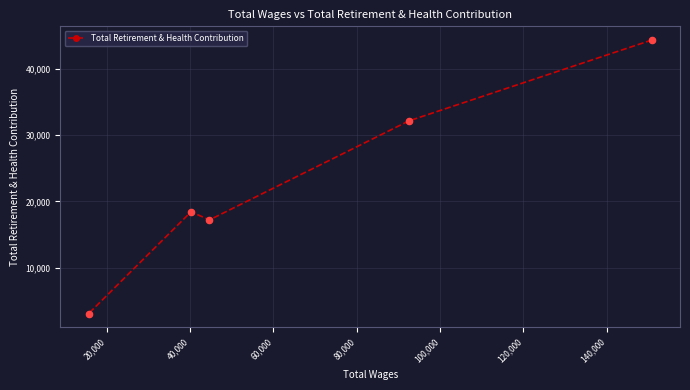

What is the maximum value shown in the chart?

44337